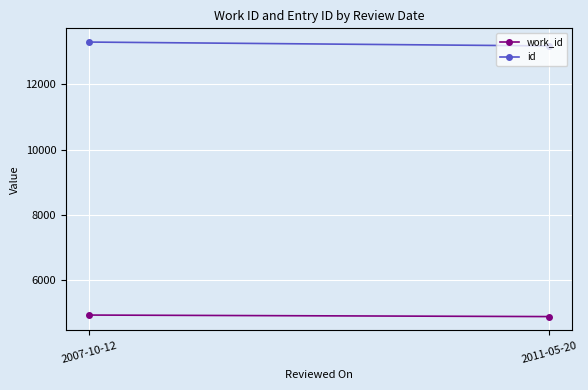

What are all the series names shown in the legend?

work_id, id